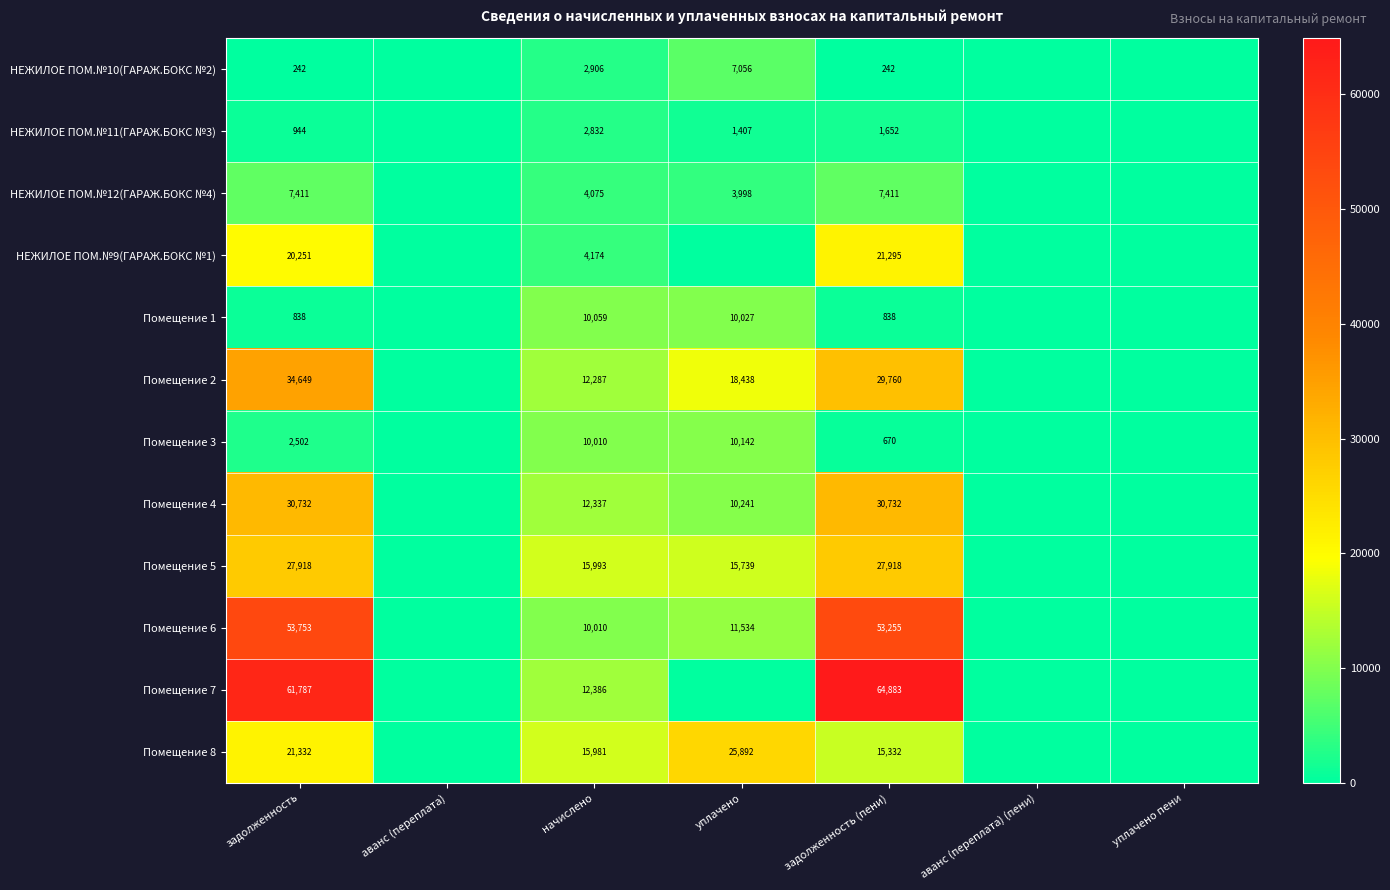

Is the value of Помещение 4 at уплачено greater than the value of Помещение 3 at задолженность (пени)?

Yes